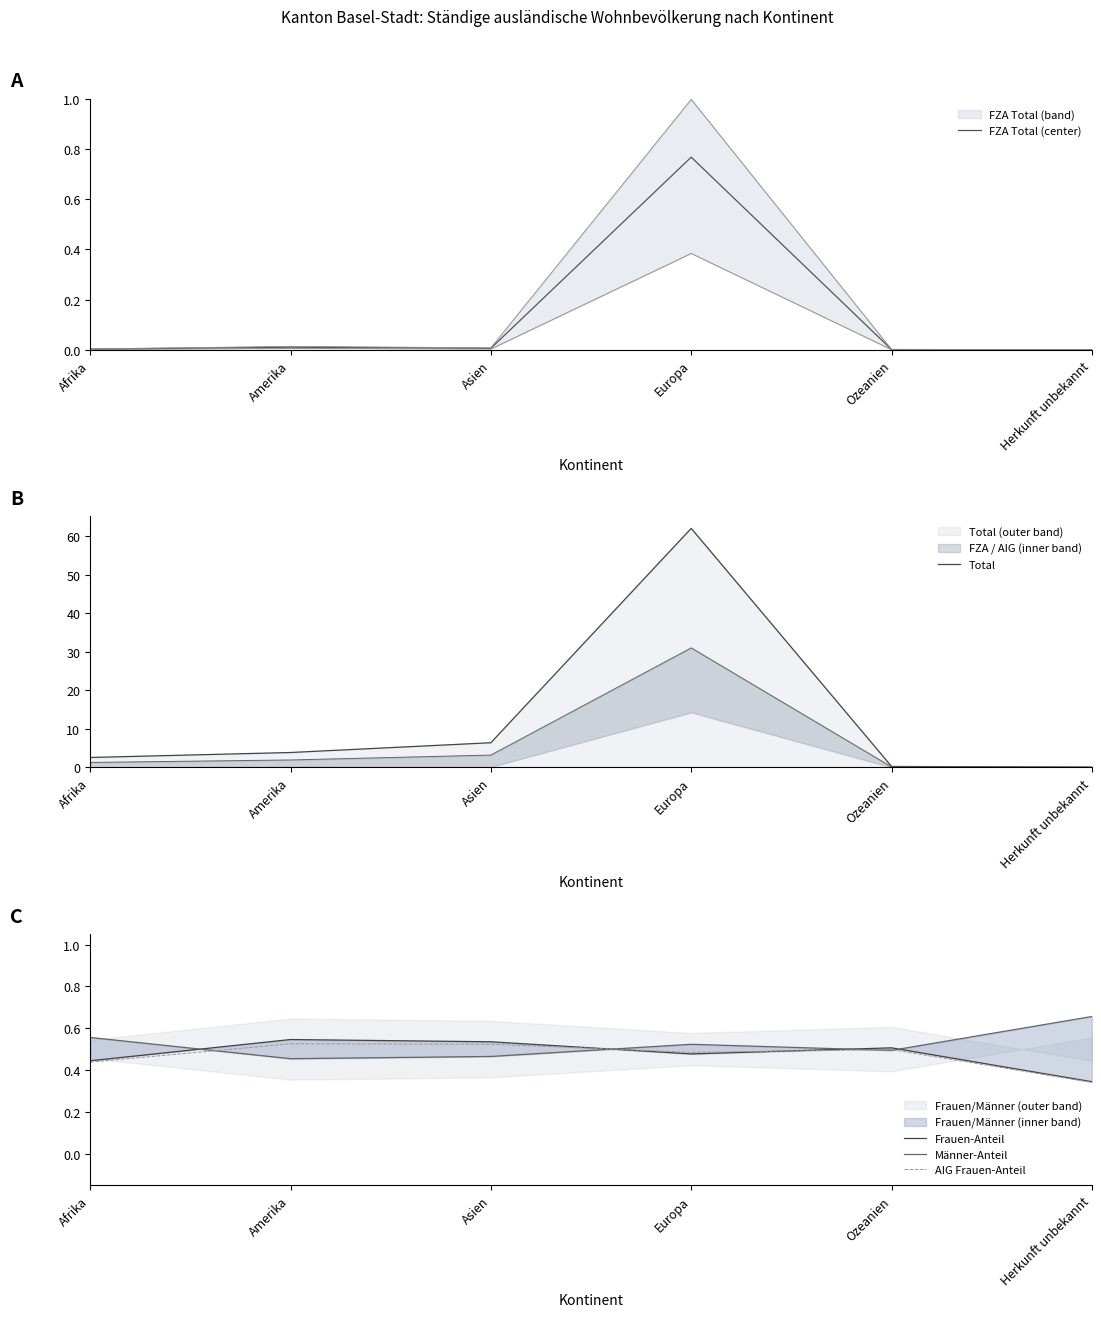

Which series has the largest total across all categories?

Total